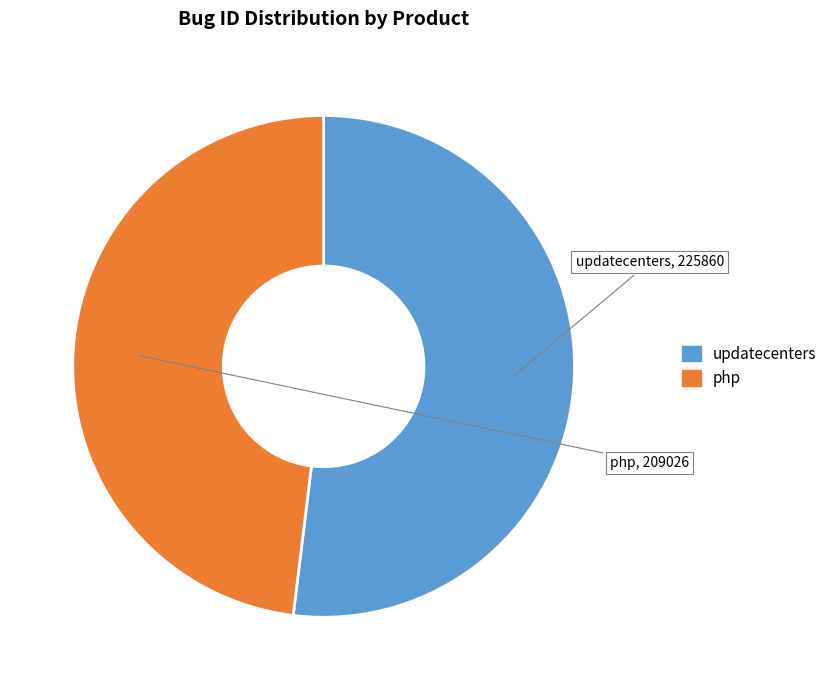

What is the smallest slice in the pie chart?

php